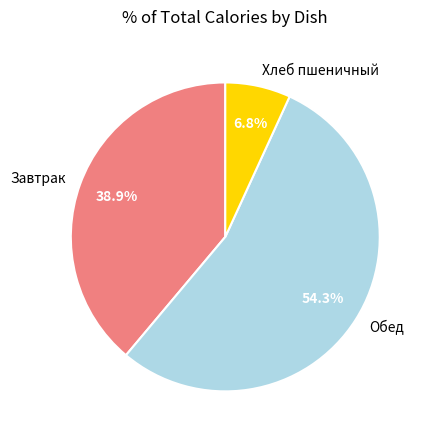

What is the largest slice in the pie chart?

Обед